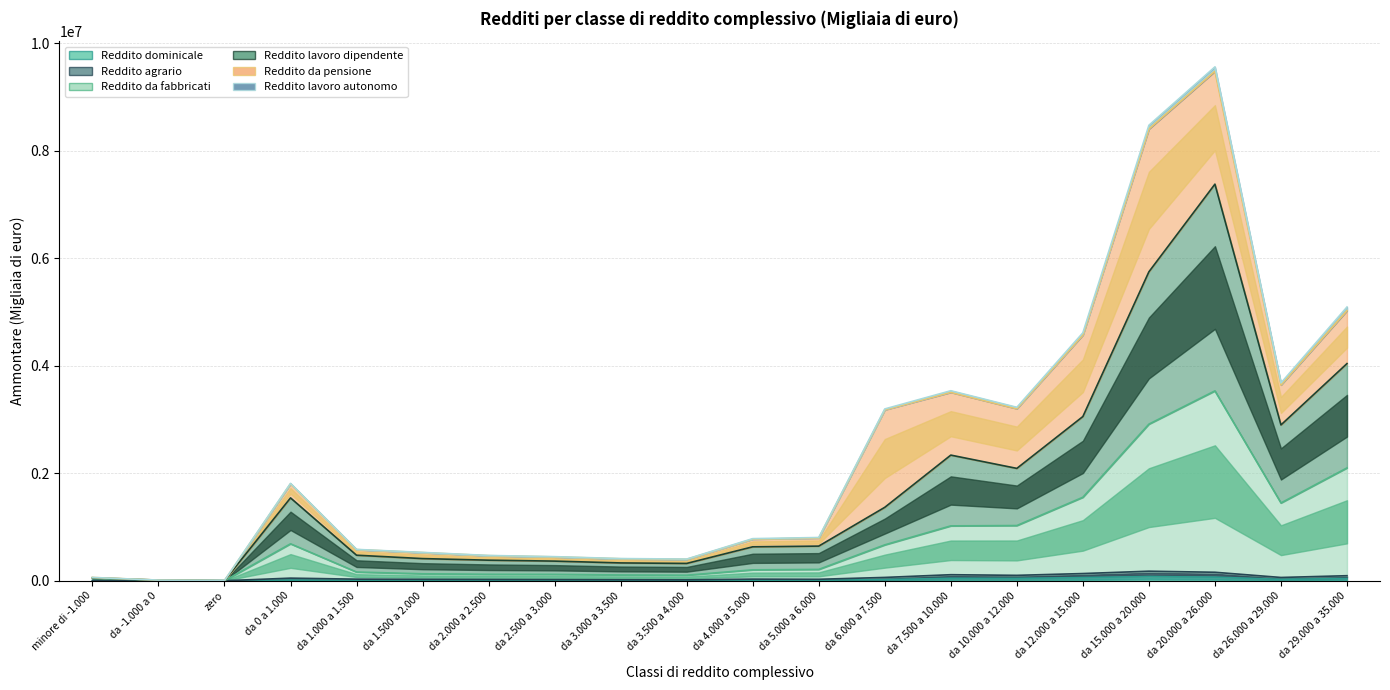

How many data points in Reddito agrario are less than 29719?

10